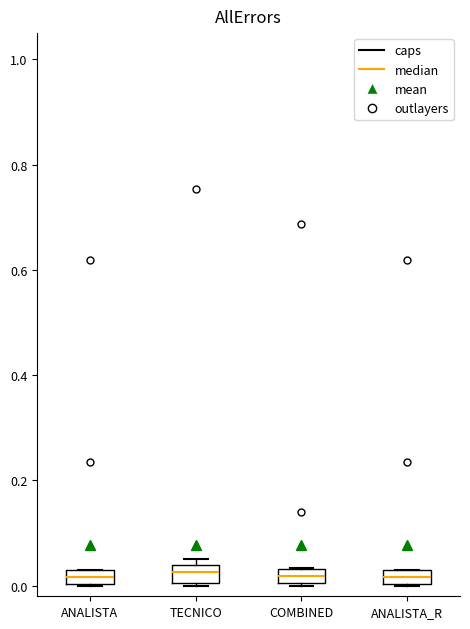

Where is the lower edge of the box for ANALISTA on the y-axis? The values are not printed on the chart, so give them approximately, as read against the axis.

0.00